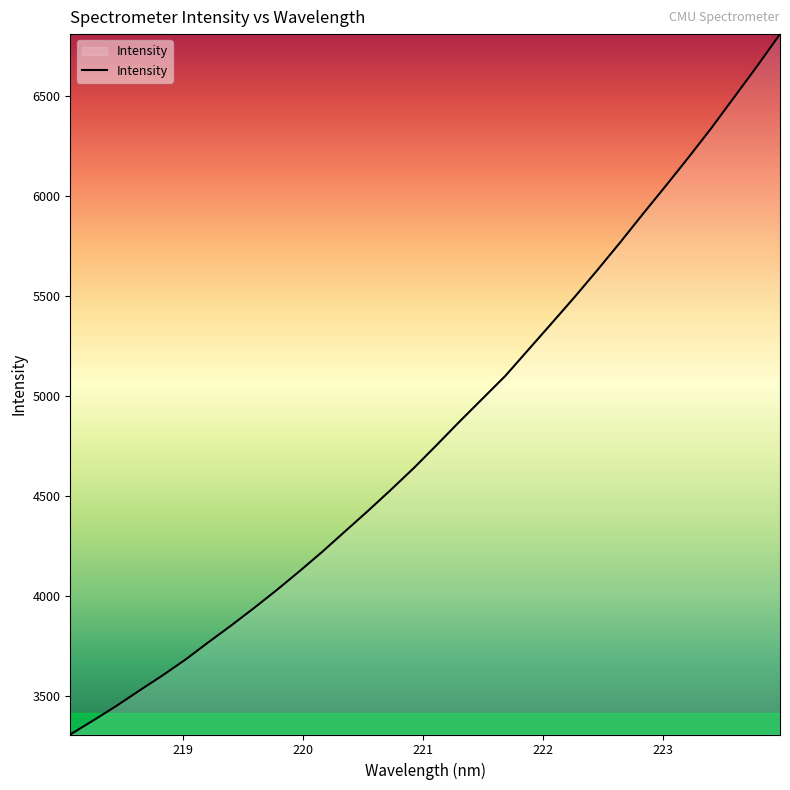

What is the smallest value displayed?

3307.4